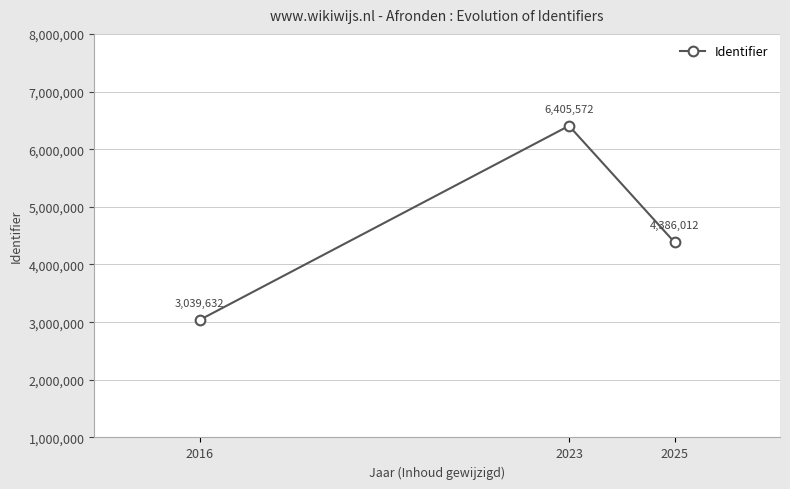

Approximately how many times larger is the value at 2016 compared to 2023?

0.5